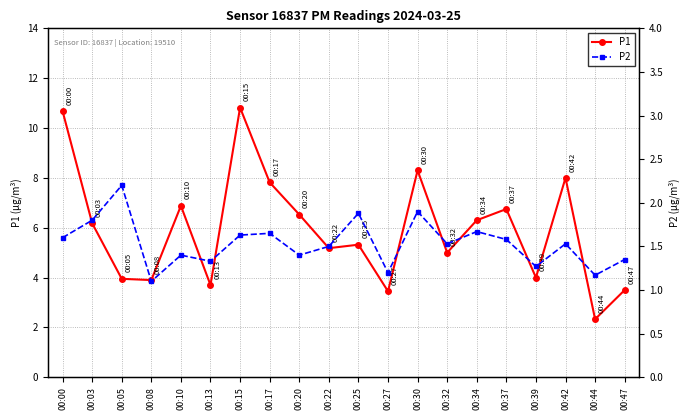

Read the P2 value at 00:27.

1.2